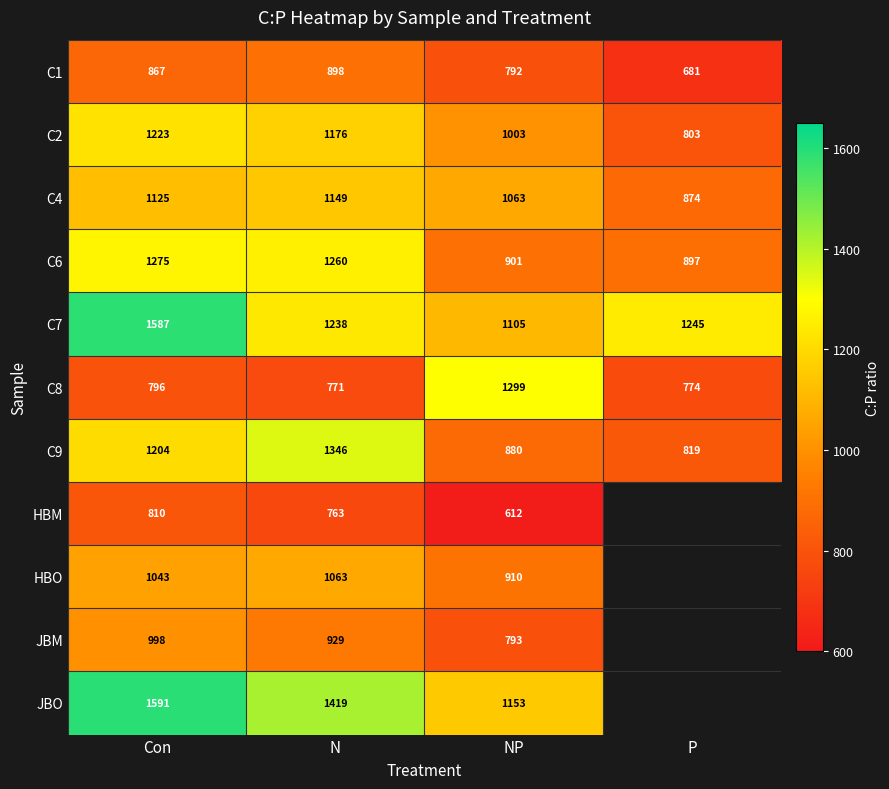

Rank the categories by C1 value from highest to lowest.

N, Con, NP, P